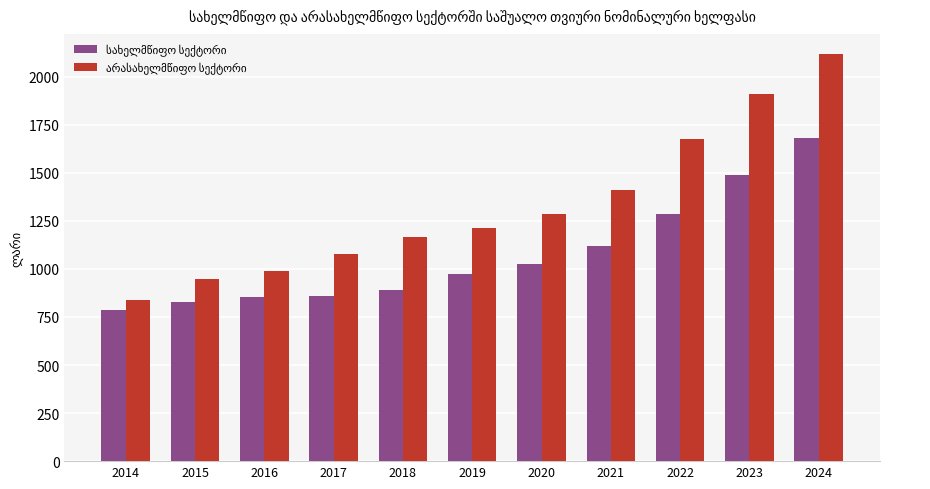

What is the minimum value shown in the chart?

788.5